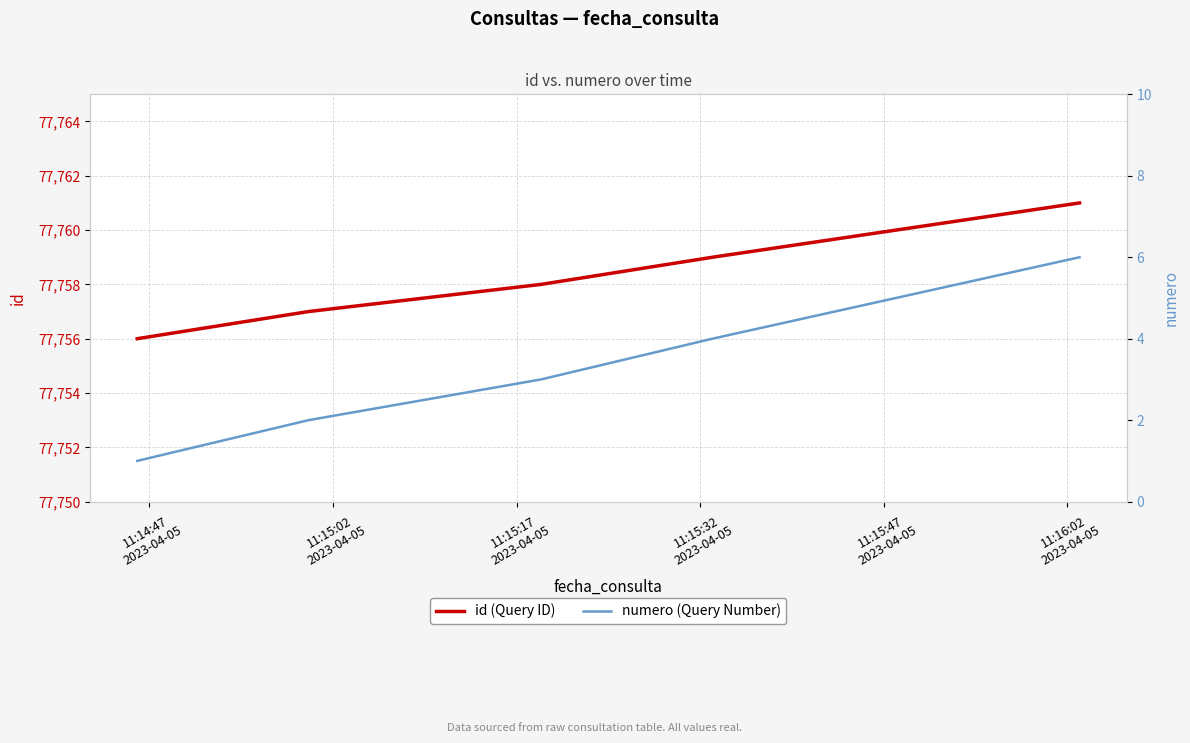

True or false: numero (Query Number) and id (Query ID) intersect in this chart.

False